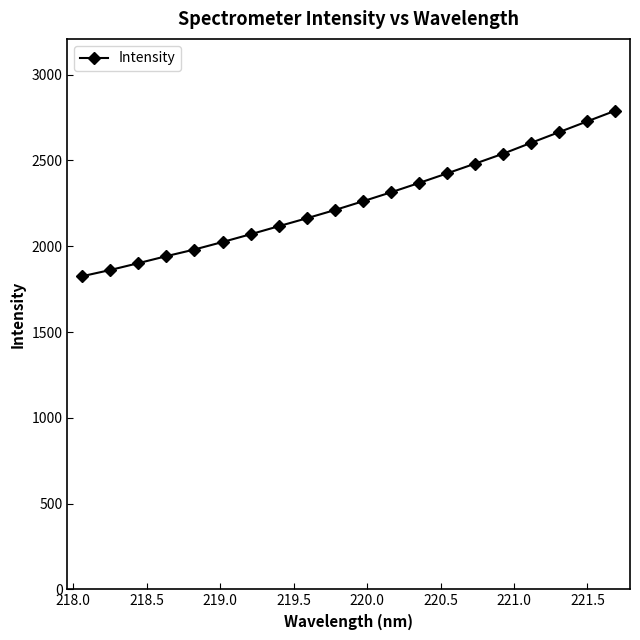

True or false: the data has more than 0 interior local peaks.

False